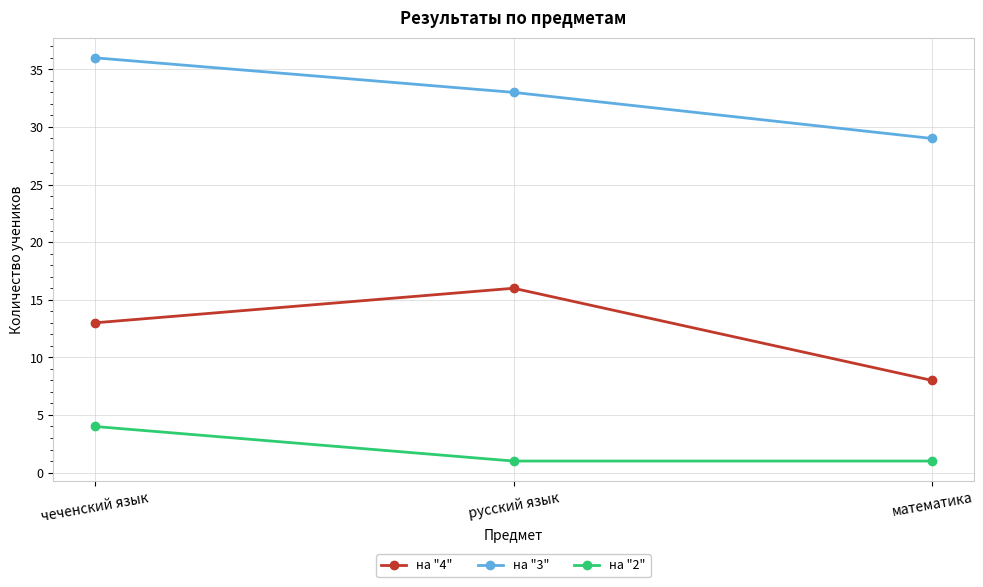

What is the difference between the maximum and minimum values in the на "3" series?

7